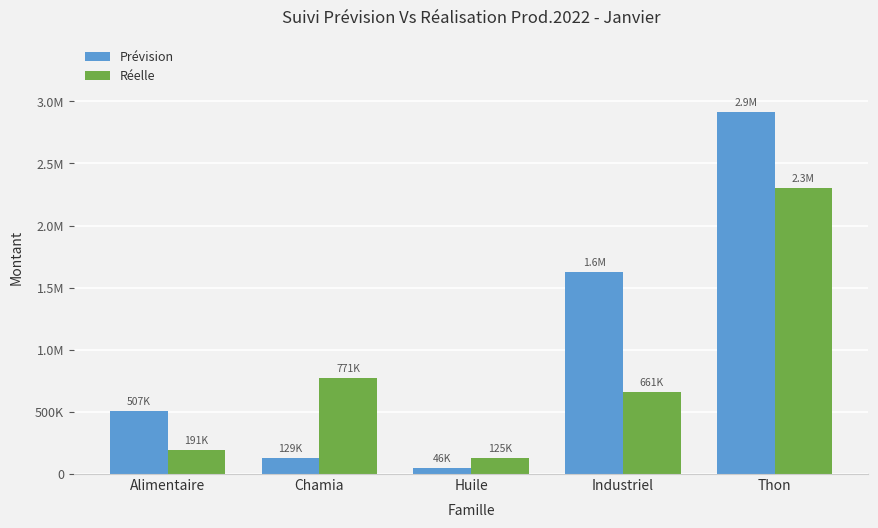

Does the chart contain stacked bars?

No